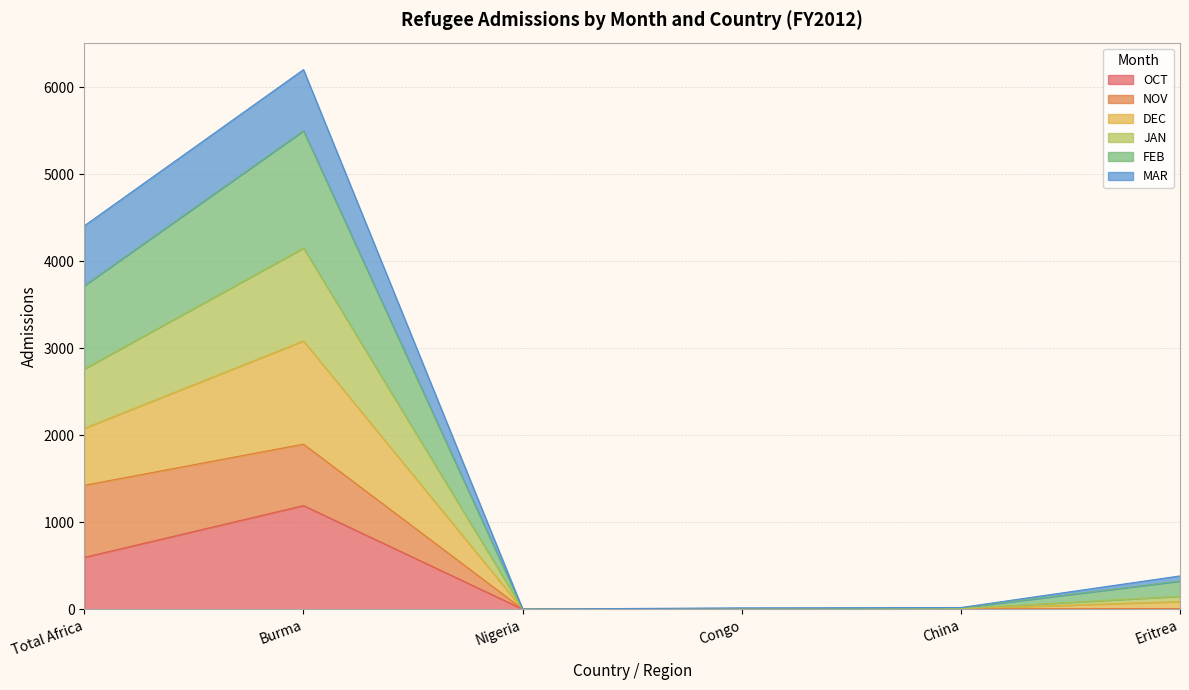

What is the label of the 2nd point from the left?

Burma